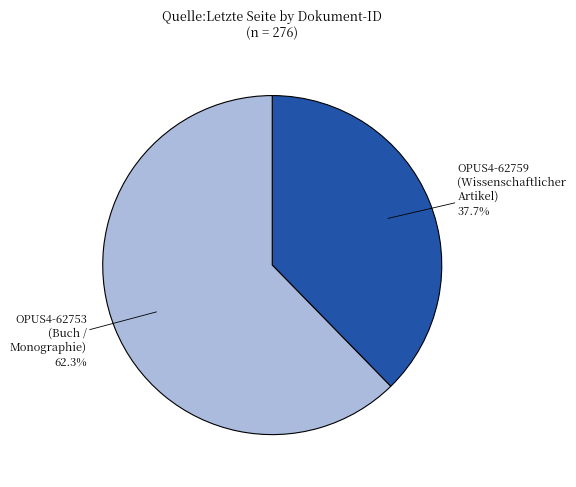

To the nearest percent, what percentage of the pie is OPUS4-62753?

62%